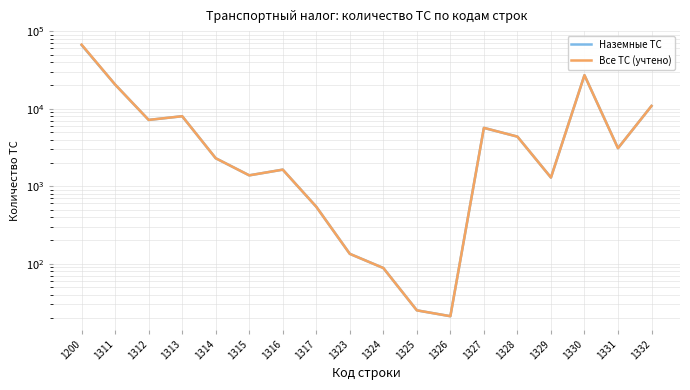

How many lines are shown in the chart?

2